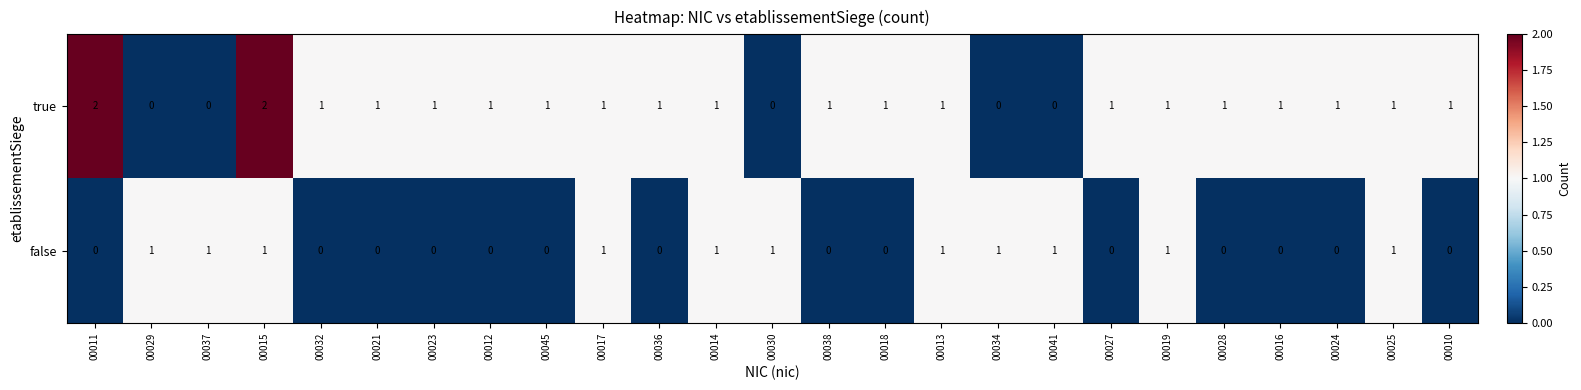

How many distinct data groups are displayed?

2